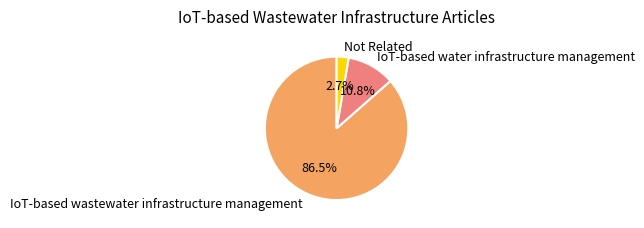

To the nearest percent, what is the combined percentage of IoT-based water infrastructure management and Not Related?

14%